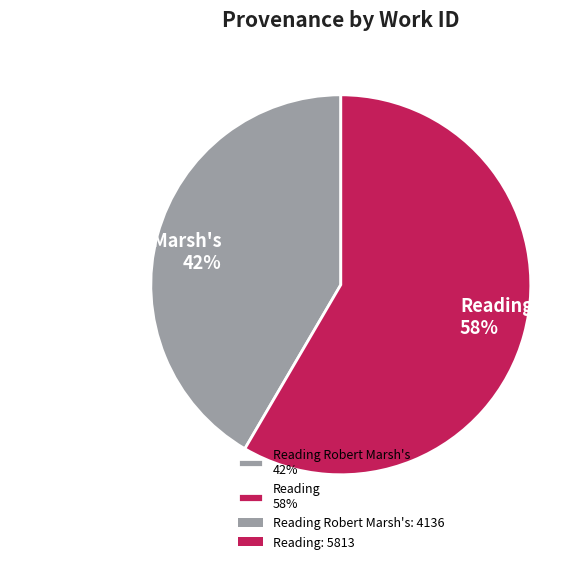

Is it true that Reading 58% is 58% of the pie?

True